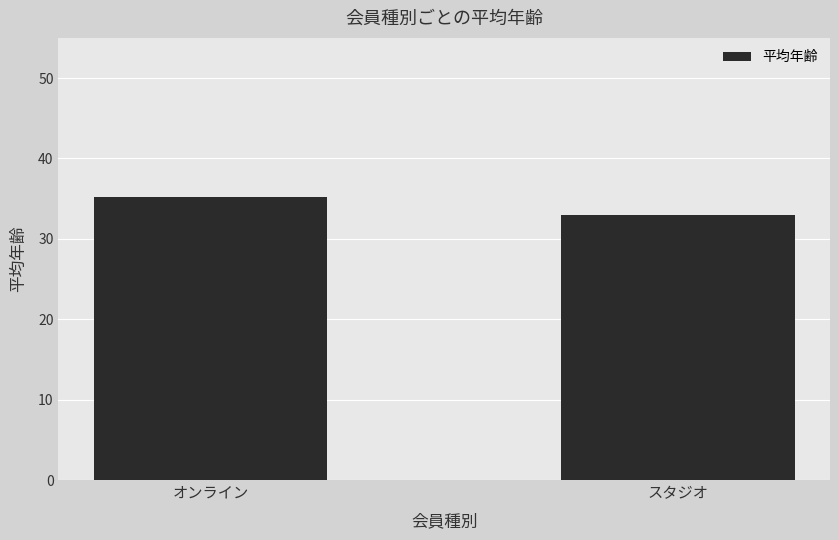

Rank the categories by value from lowest to highest.

スタジオ, オンライン